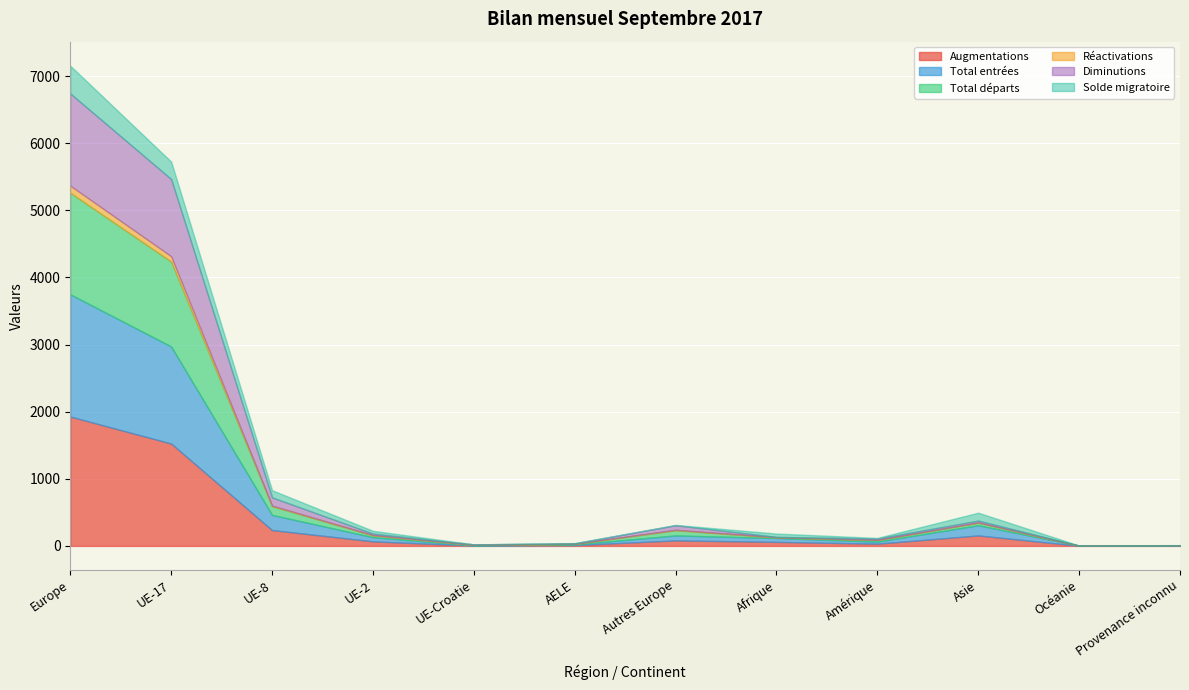

In Diminutions, how many points are lower than both neighbors (excluding endpoints)?

2